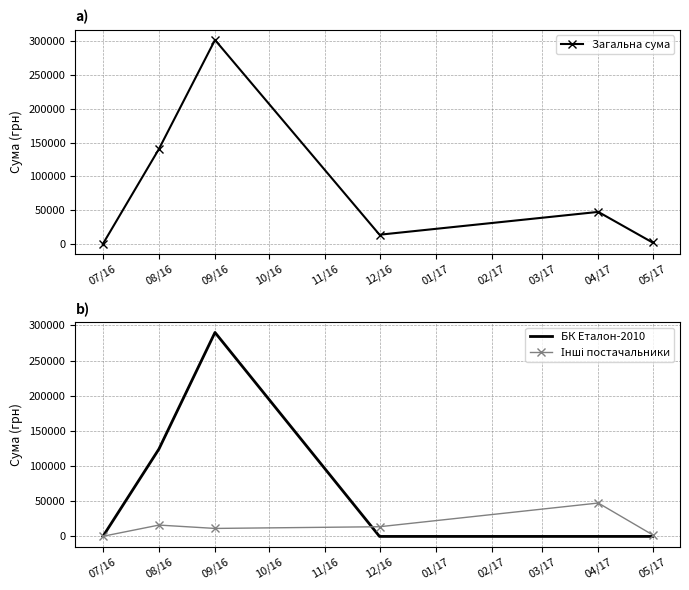

Between which two adjacent categories do БК Еталон-2010 and Інші постачальники first intersect?

07/16 and 08/16